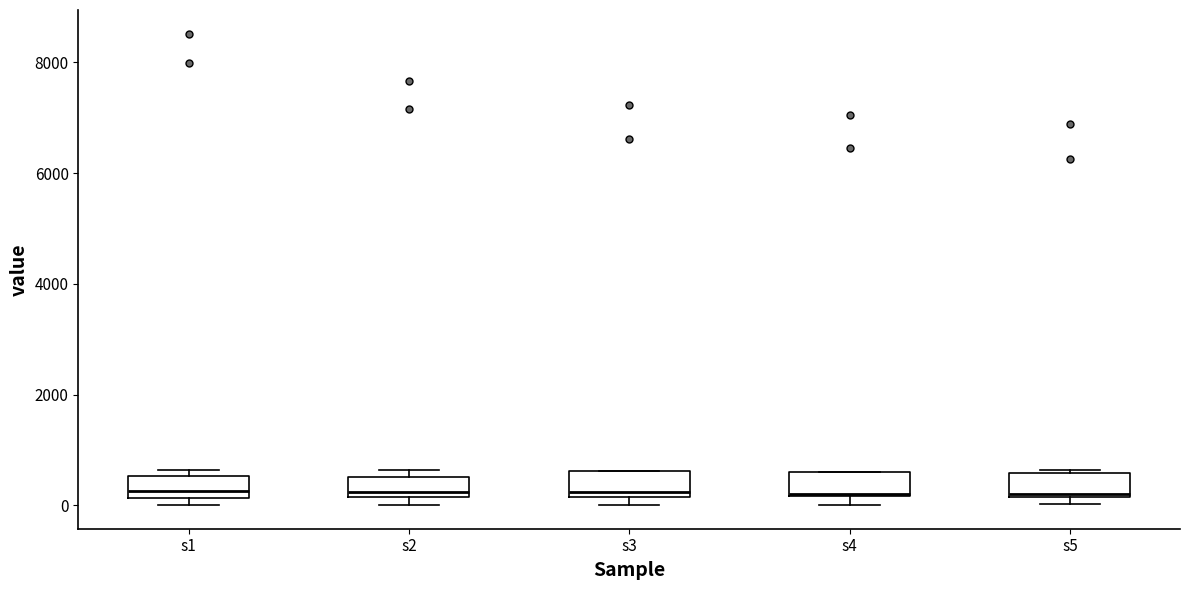

Where is the upper edge of the box for s3 on the y-axis? The values are not printed on the chart, so give them approximately, as read against the axis.

600